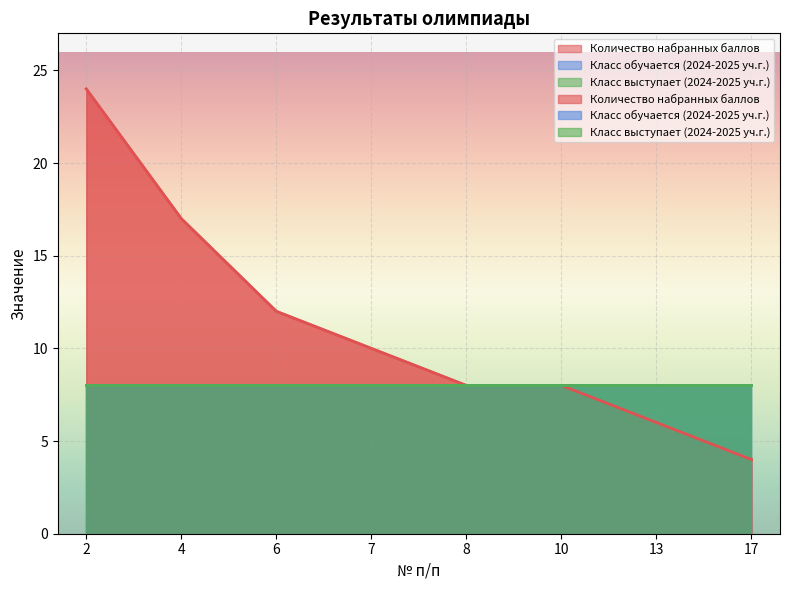

Is it true that Количество набранных баллов equals 11 at 8?

False